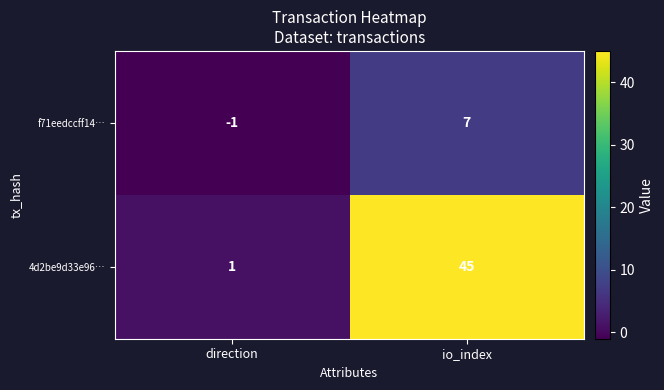

Which series has the largest range (max minus min)?

4d2be9d33e96…